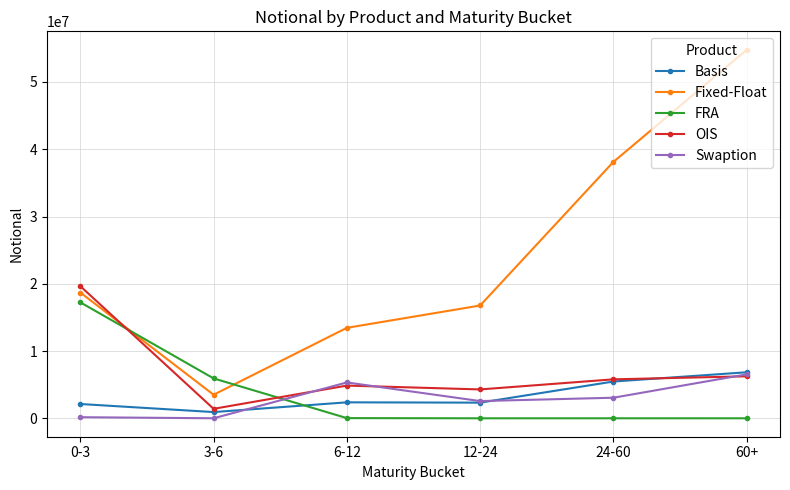

Between 3-6 and 60+, which series saw the biggest shift?

Fixed-Float